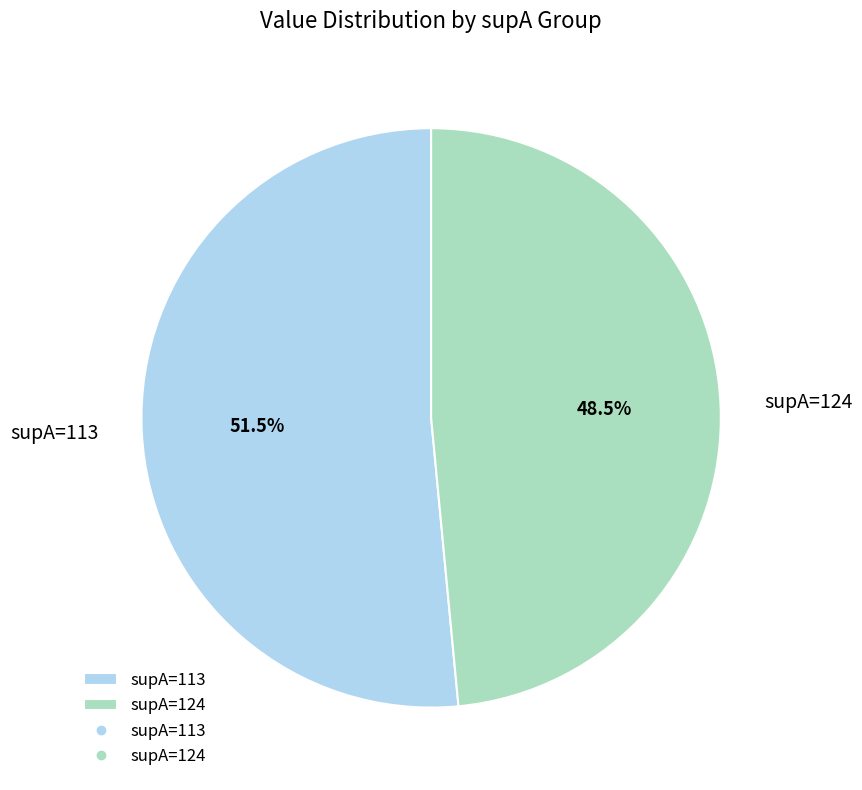

How many slices are in this pie chart?

2